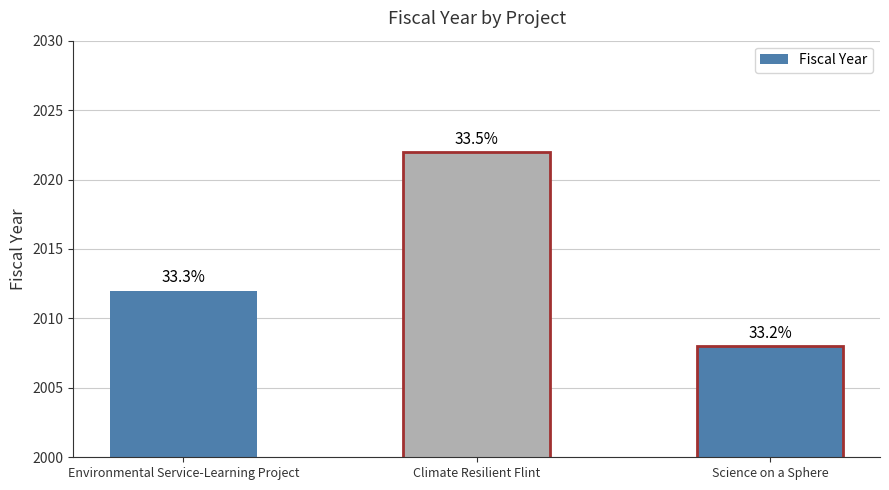

Approximately how many times larger is the value at Climate Resilient Flint compared to Environmental Service-Learning Project?

1.0